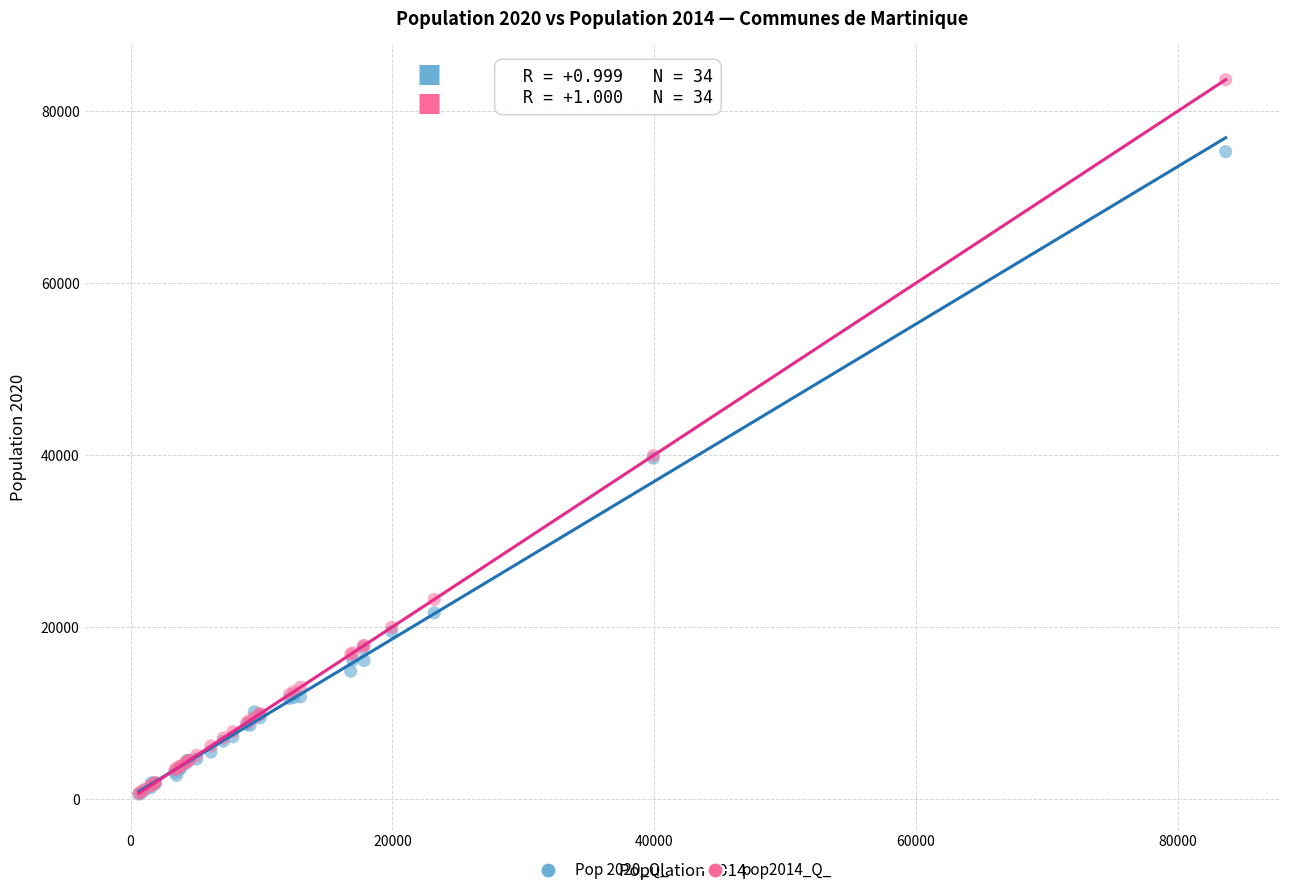

Which series reaches the maximum Y coordinate?

pop2014_Q_